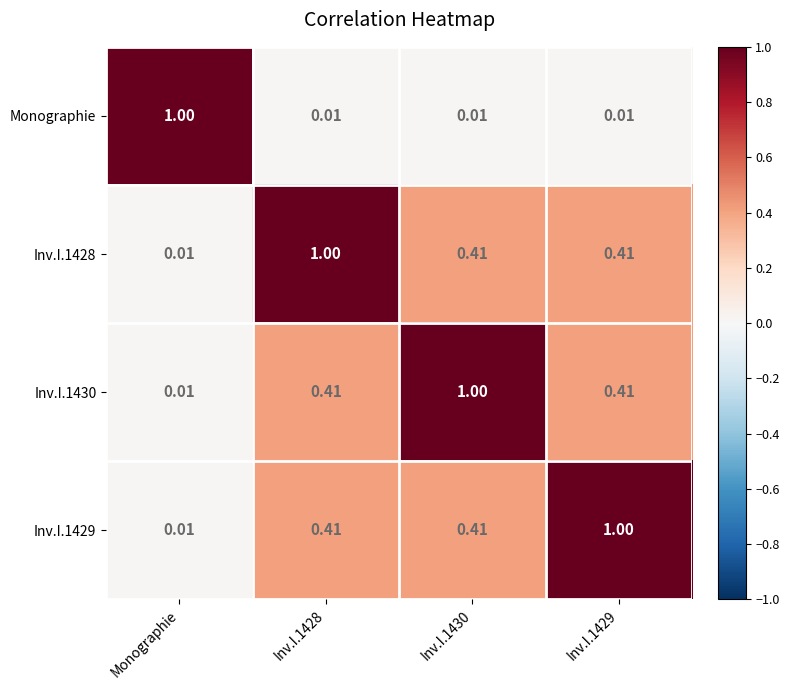

Is the value of Inv.I.1430 at Inv.I.1429 greater than the value of Monographie at Inv.I.1428?

Yes